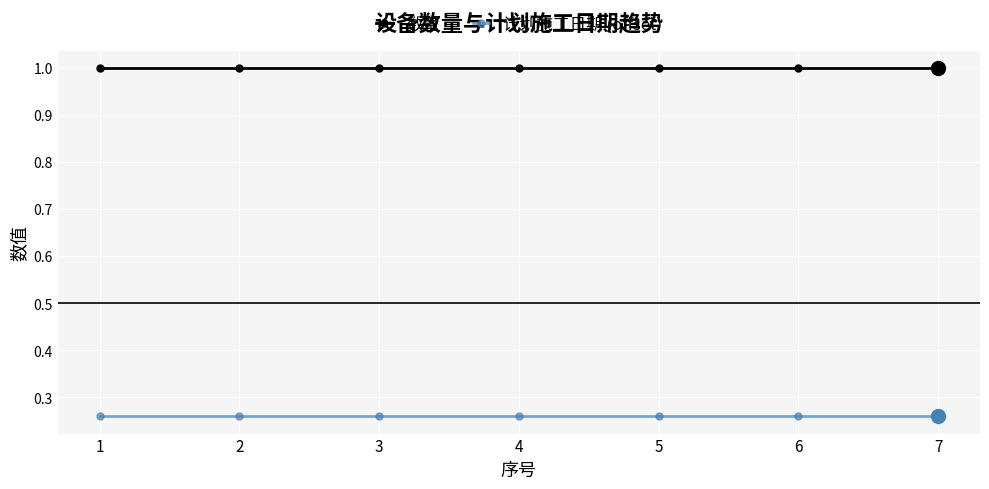

What is the maximum value for 数量?

1.0